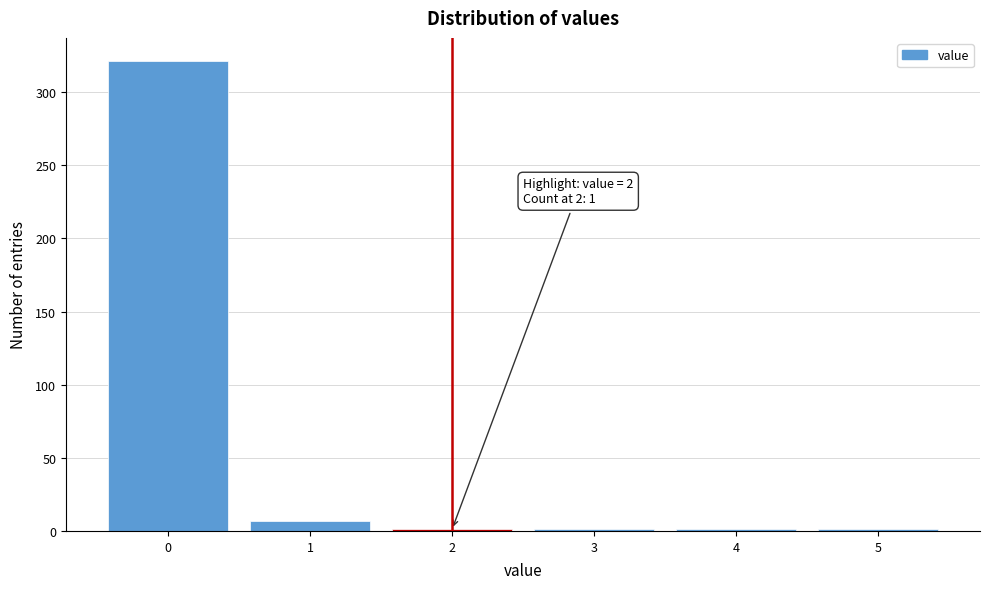

Over which range of the x-axis is the bar tallest?

-0.5 to 0.5